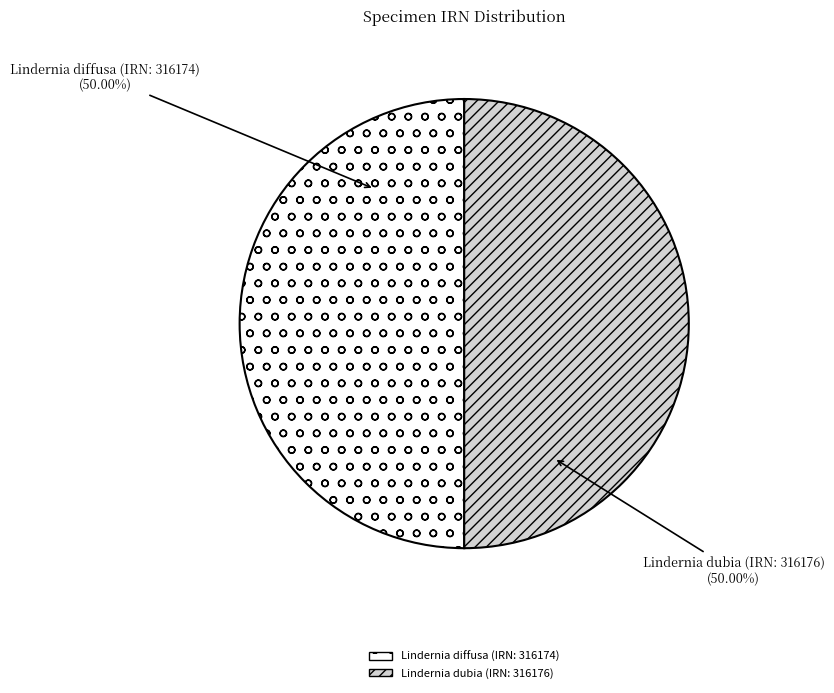

Is the sum of Lindernia dubia (IRN: 316176) and Lindernia diffusa (IRN: 316174) greater than half?

Yes